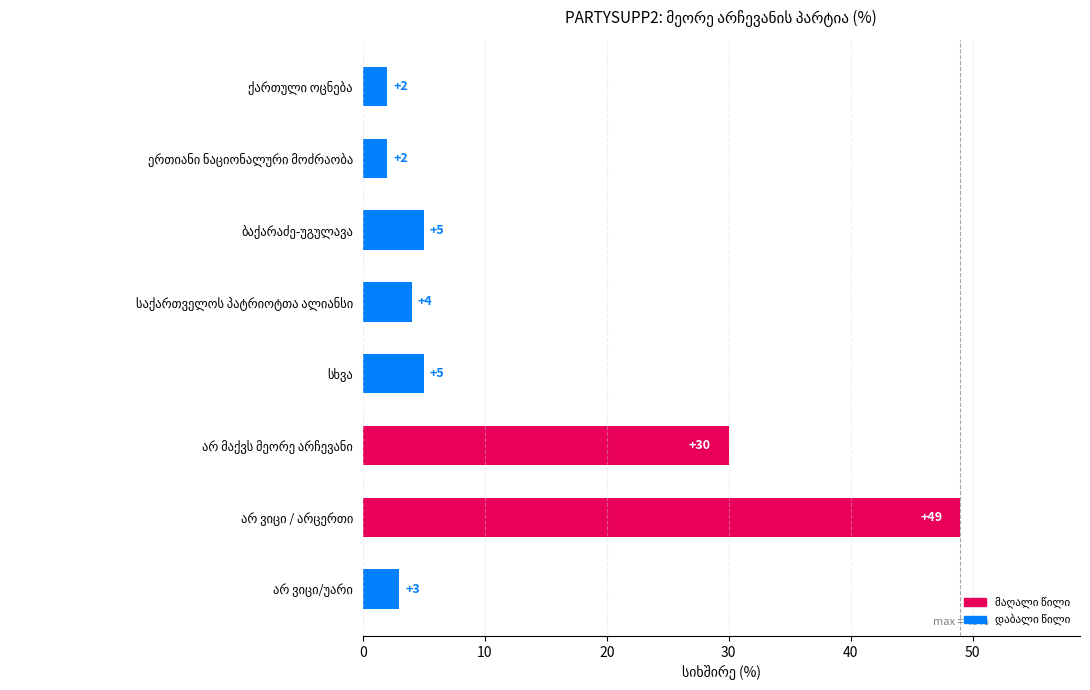

What is the difference between the second highest and minimum values?

28